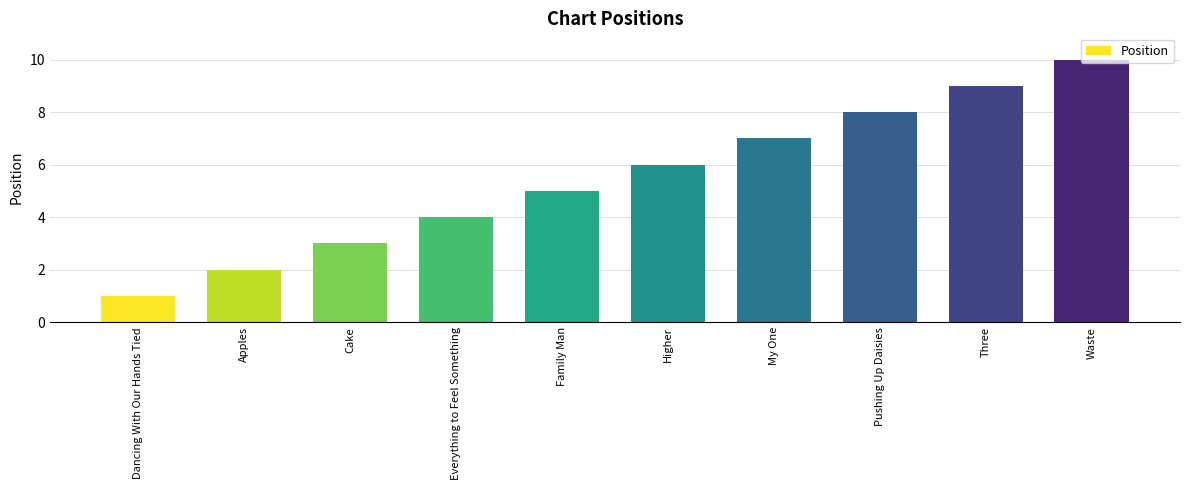

Rank the categories by value from lowest to highest.

Dancing With Our Hands Tied, Apples, Cake, Everything to Feel Something, Family Man, Higher, My One, Pushing Up Daisies, Three, Waste